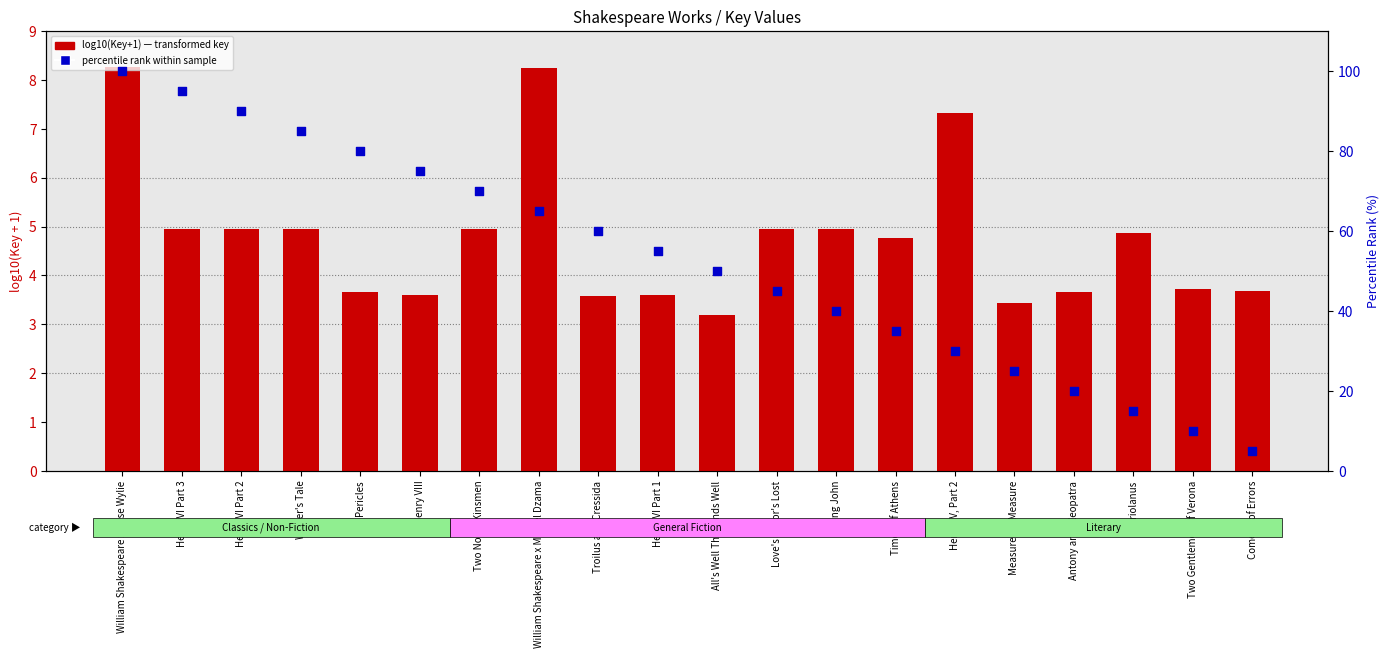

Is the value of log10(Key+1) — transformed key at King John greater than the value of percentile rank within sample at Two Gentlemen of Verona?

No